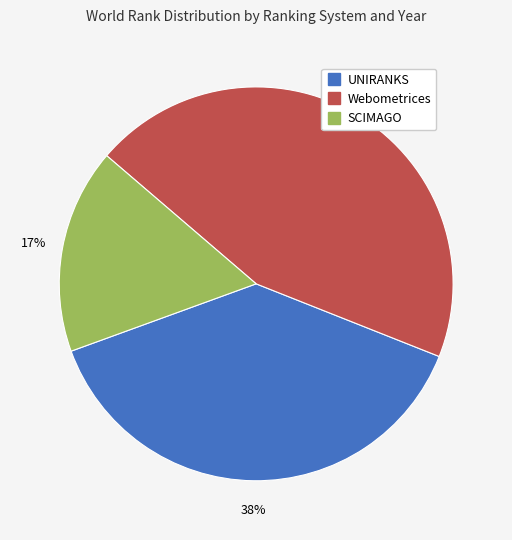

To the nearest percent, what is the difference between the largest and smallest slice percentages?

28%